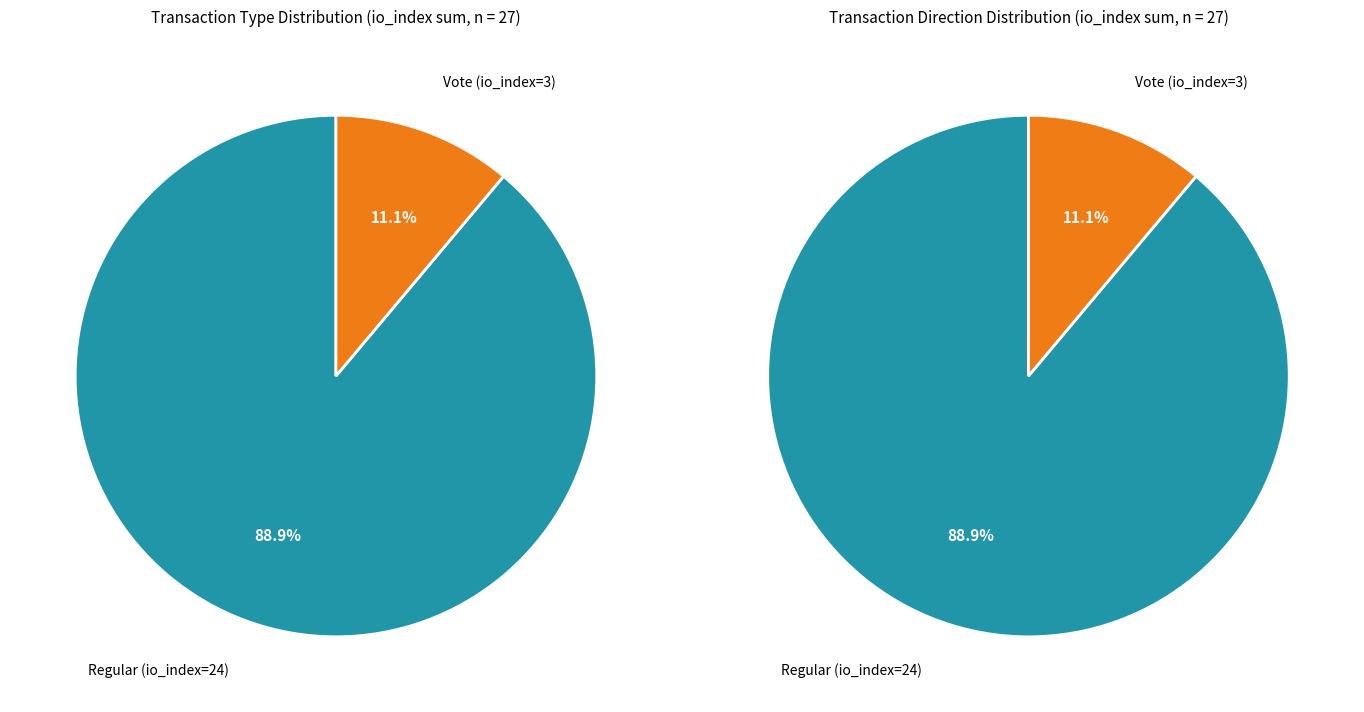

To the nearest percent, what percentage of the pie is Regular (io_index=24)?

89%